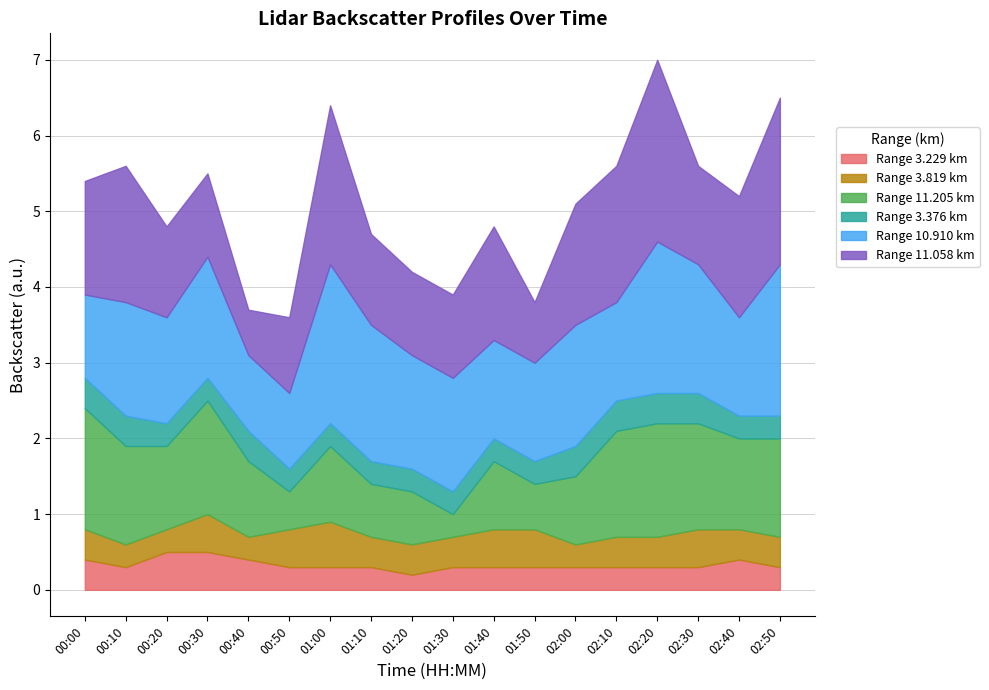

At which label is 3.819 closest to 0?

00:10